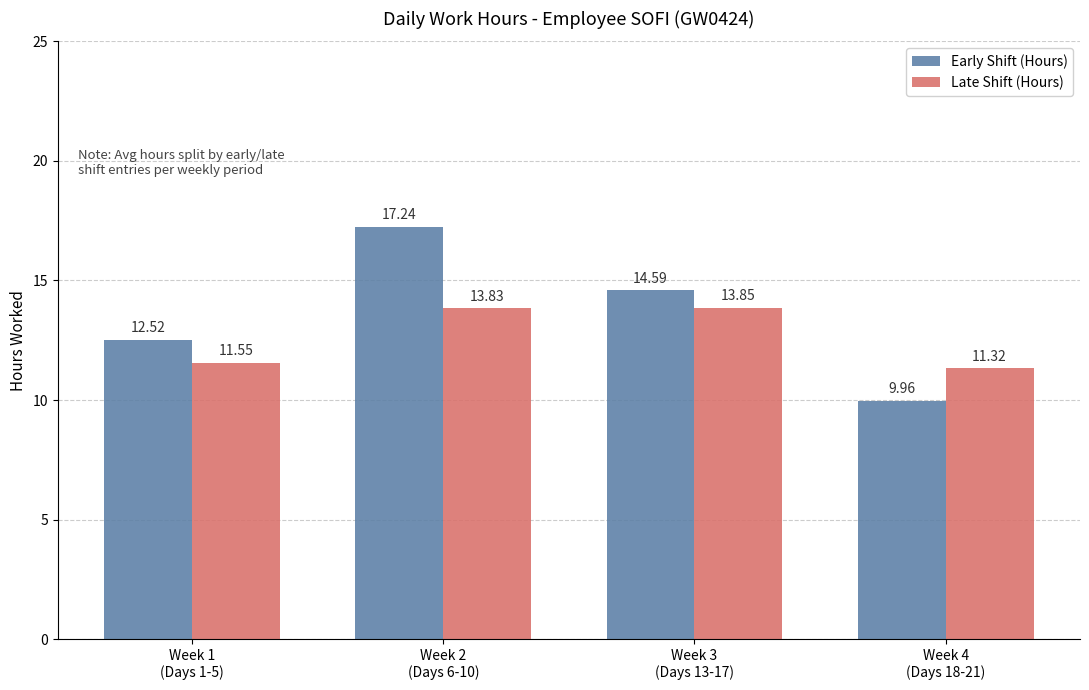

At which category is the sum across all series the highest?

Week 2
(Days 6-10)